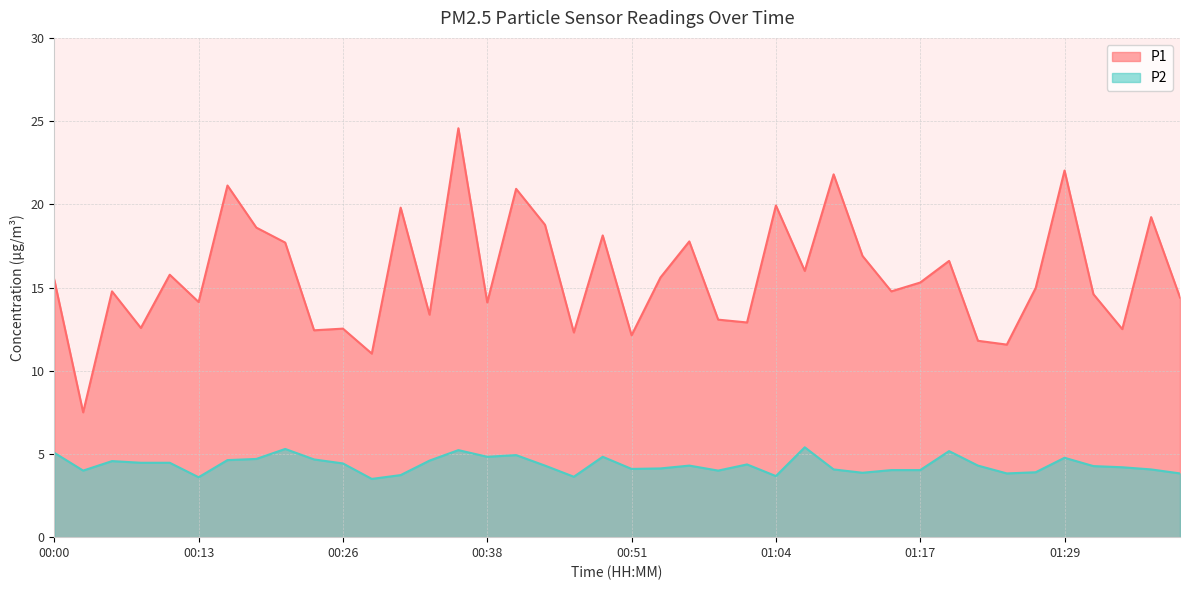

Which label corresponds to the largest value in the chart?

00:36